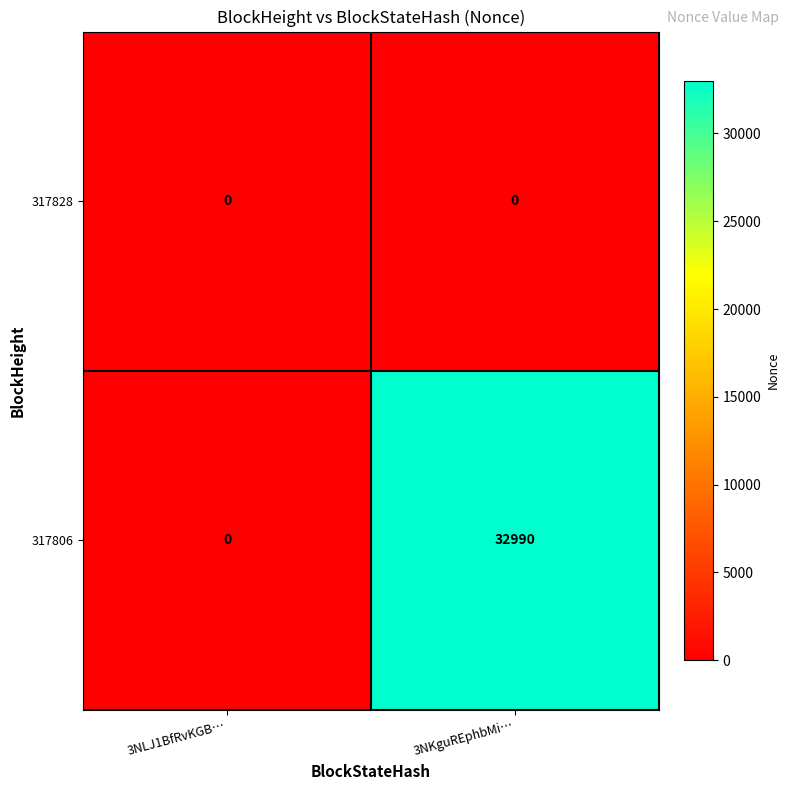

Which series has the largest total across all categories?

317806